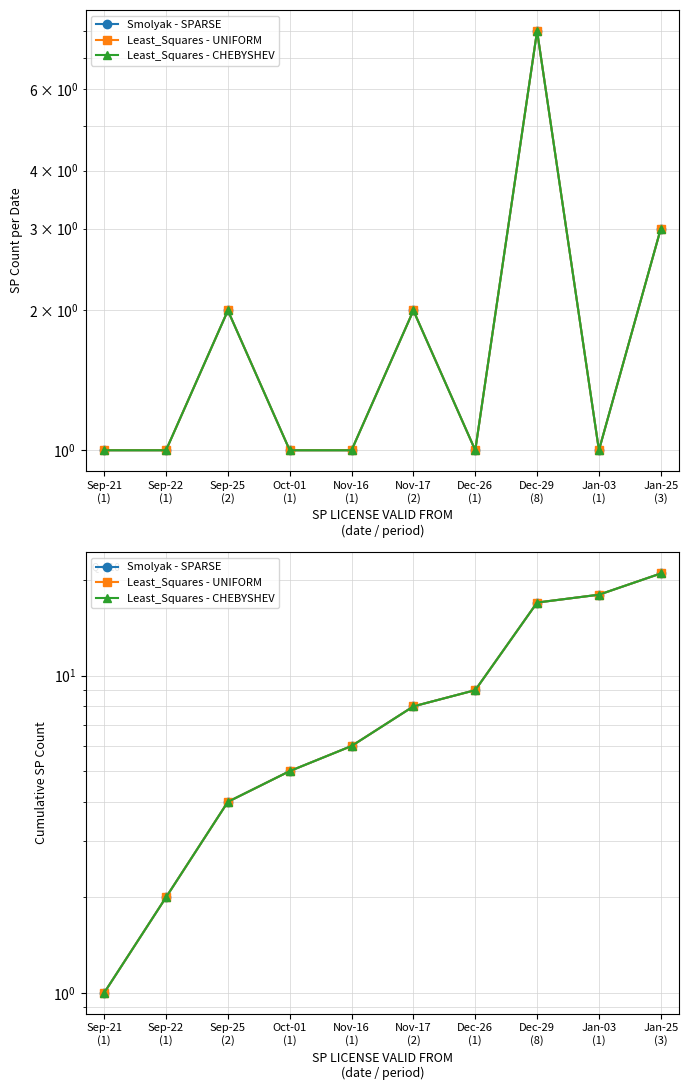

The value of Least_Squares - CHEBYSHEV at Nov-16
(1) is 10. True or false?

False